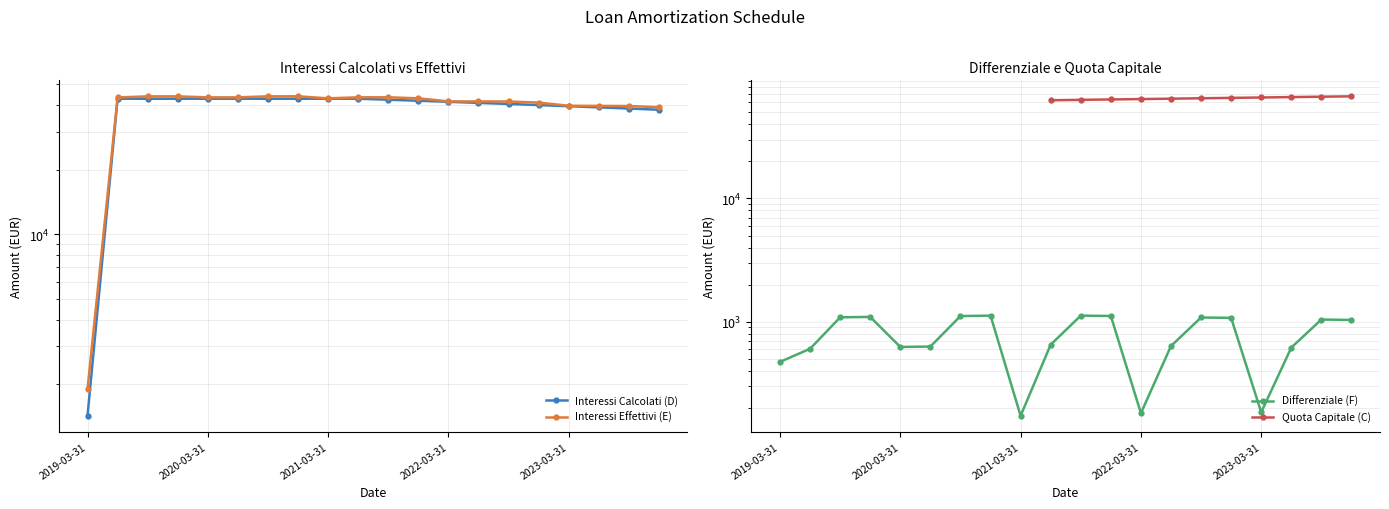

How many interior local valleys does the Differenziale (F) series have?

4